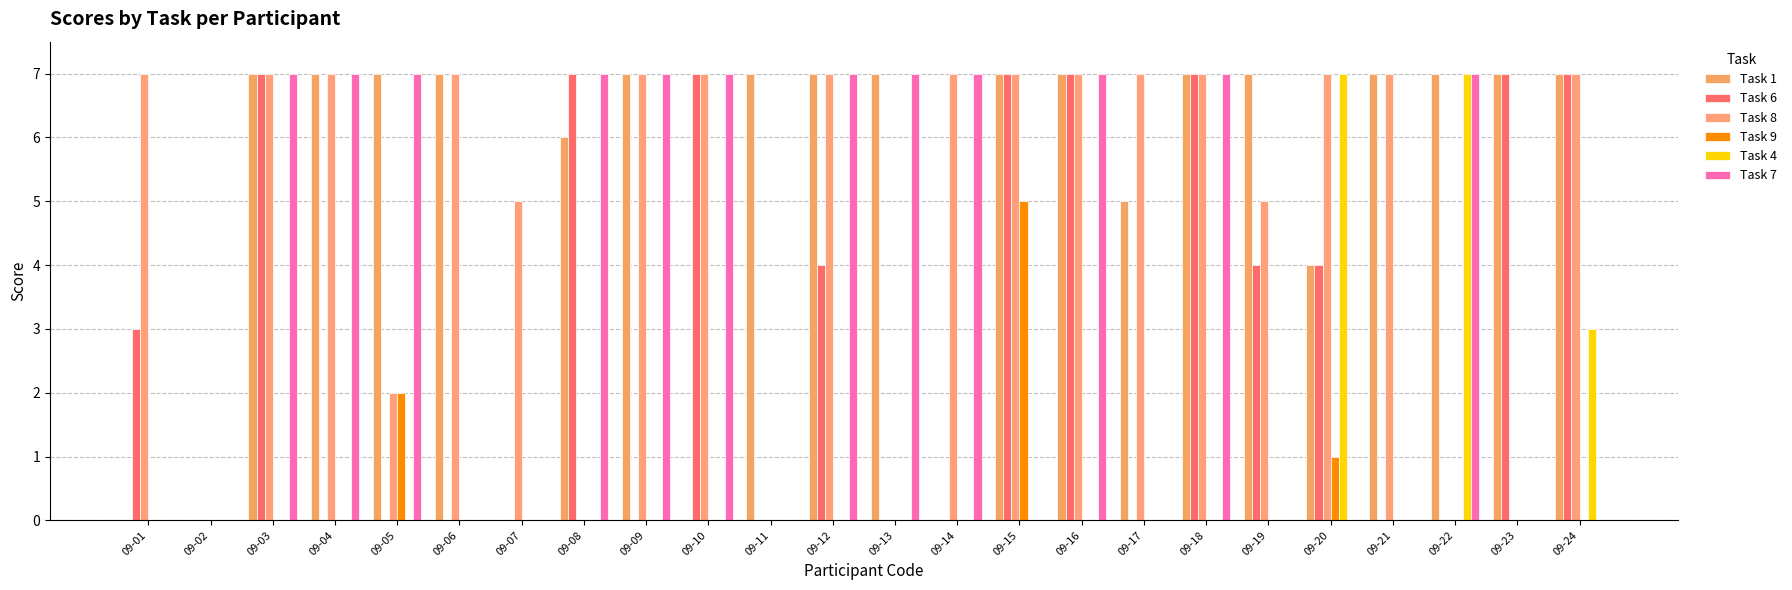

What is the sum of all Task 9 values?

8